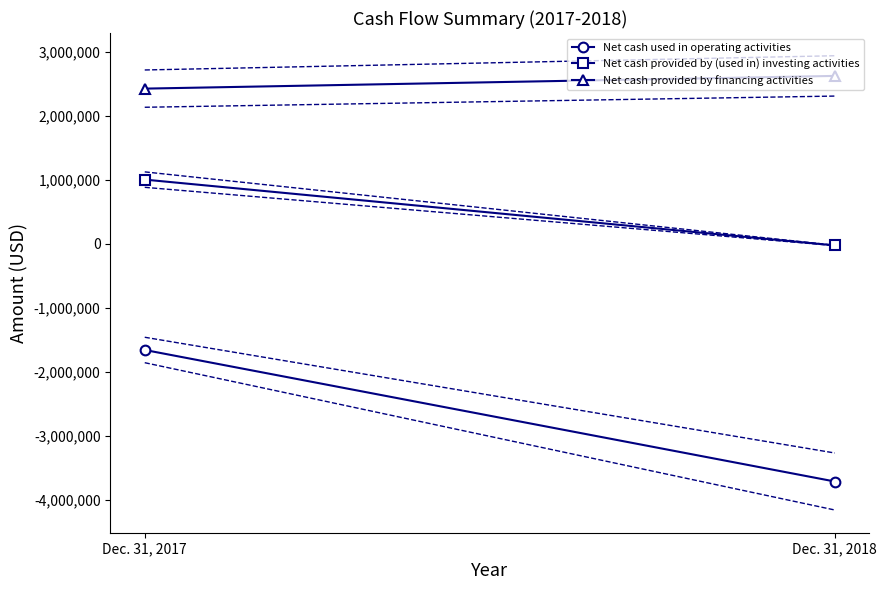

What is the value of the Net cash provided by financing activities point at the 2nd from the left?

2623728